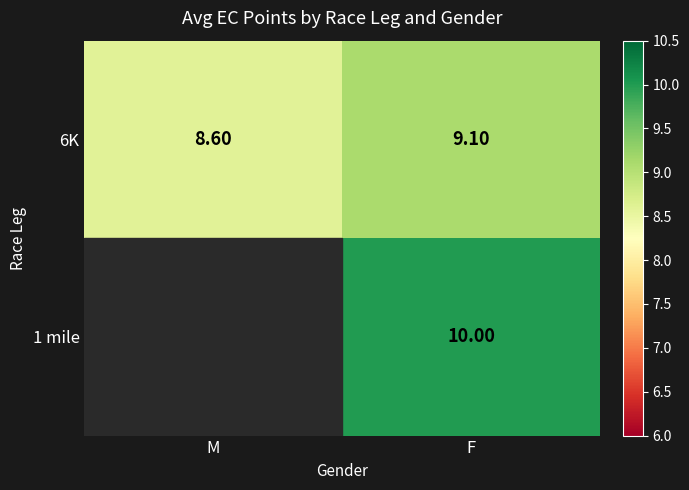

The value of 6K at M is 8.6. True or false?

True